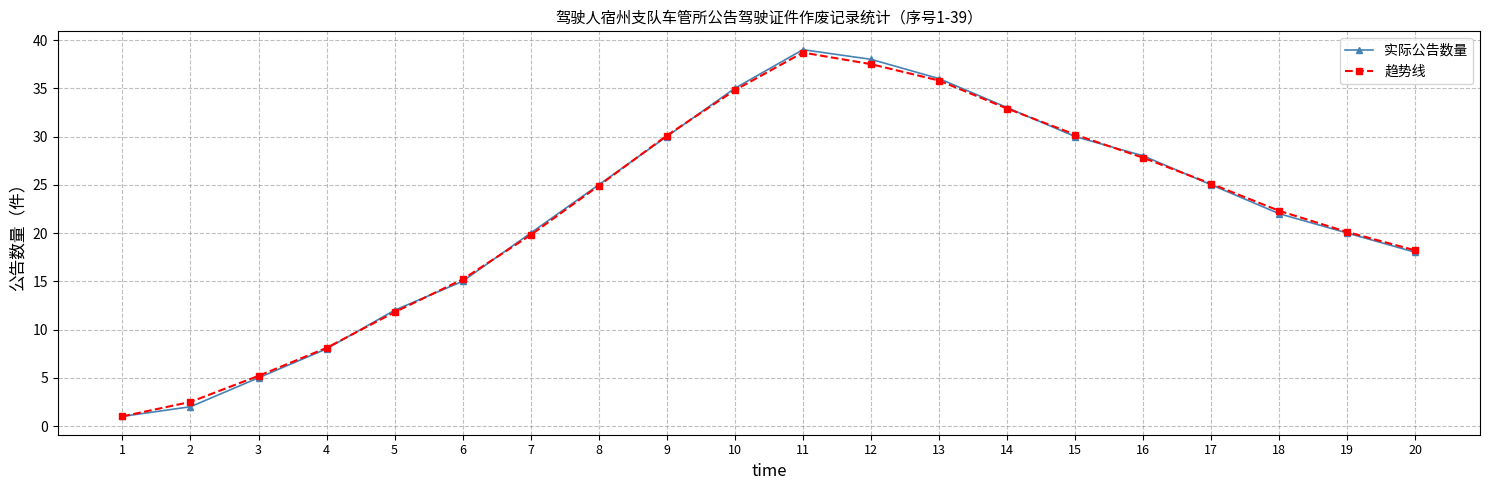

At how many categories does at least one series exceed 7?

17